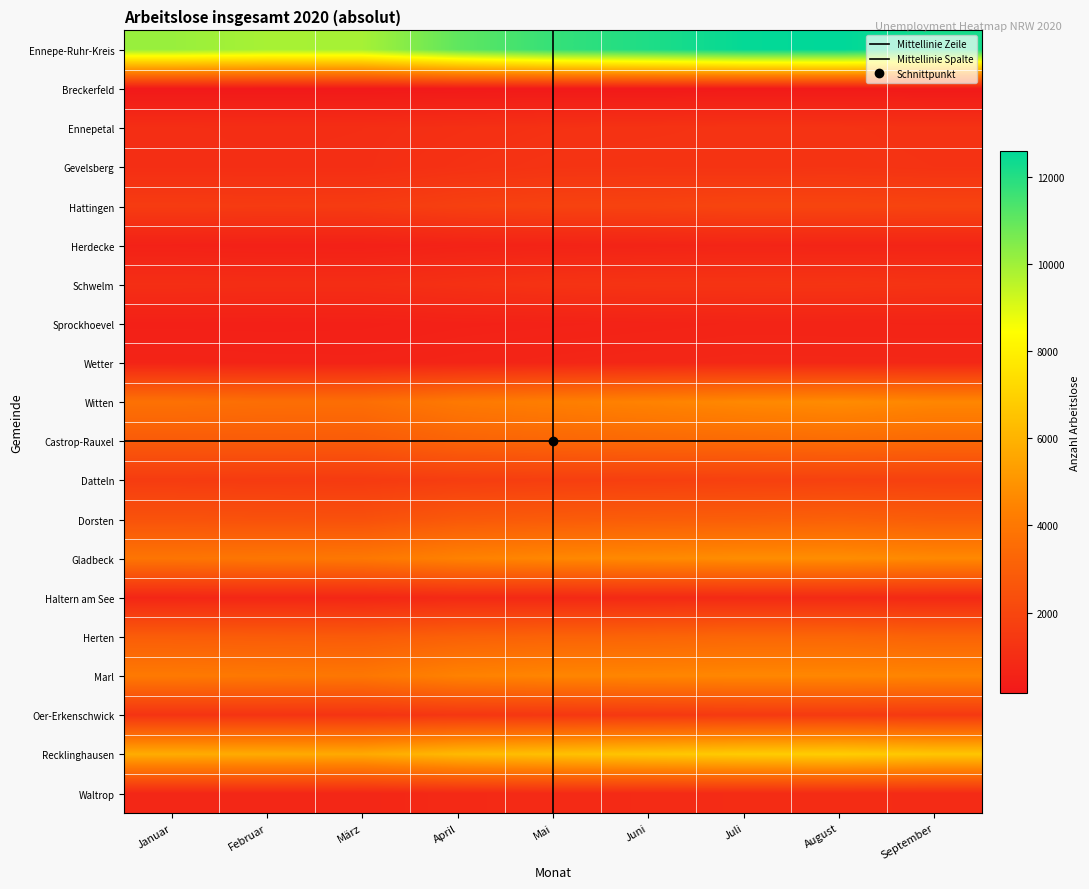

True or false: Herdecke has a value of 825 at Februar.

False